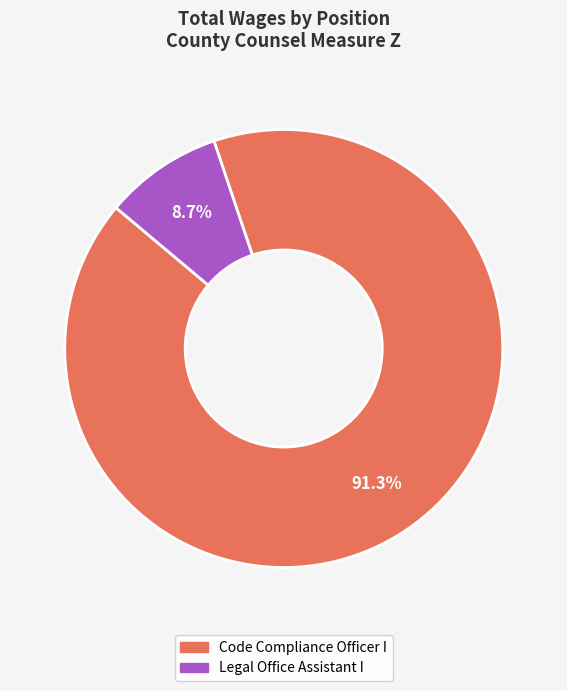

Is Legal Office Assistant I the majority of the pie?

No